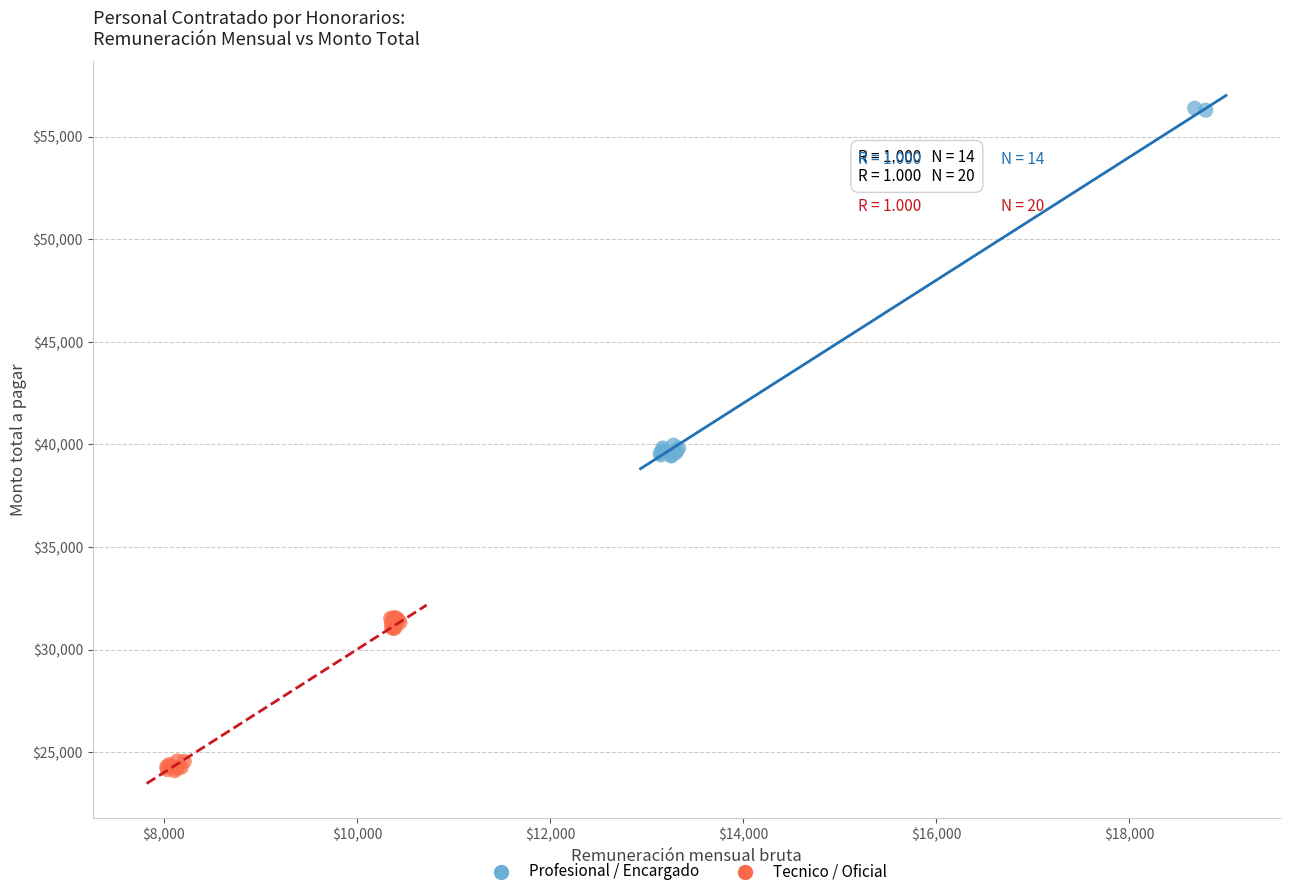

What are all the series names shown in the legend?

Profesional / Encargado, Tecnico / Oficial